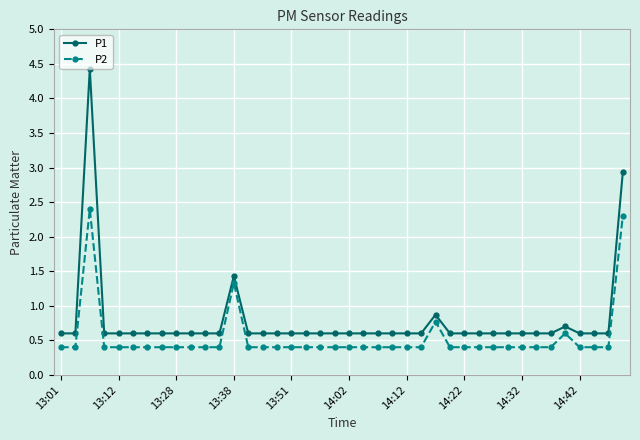

True or false: P1 has more than 0 points higher than both neighbors.

True